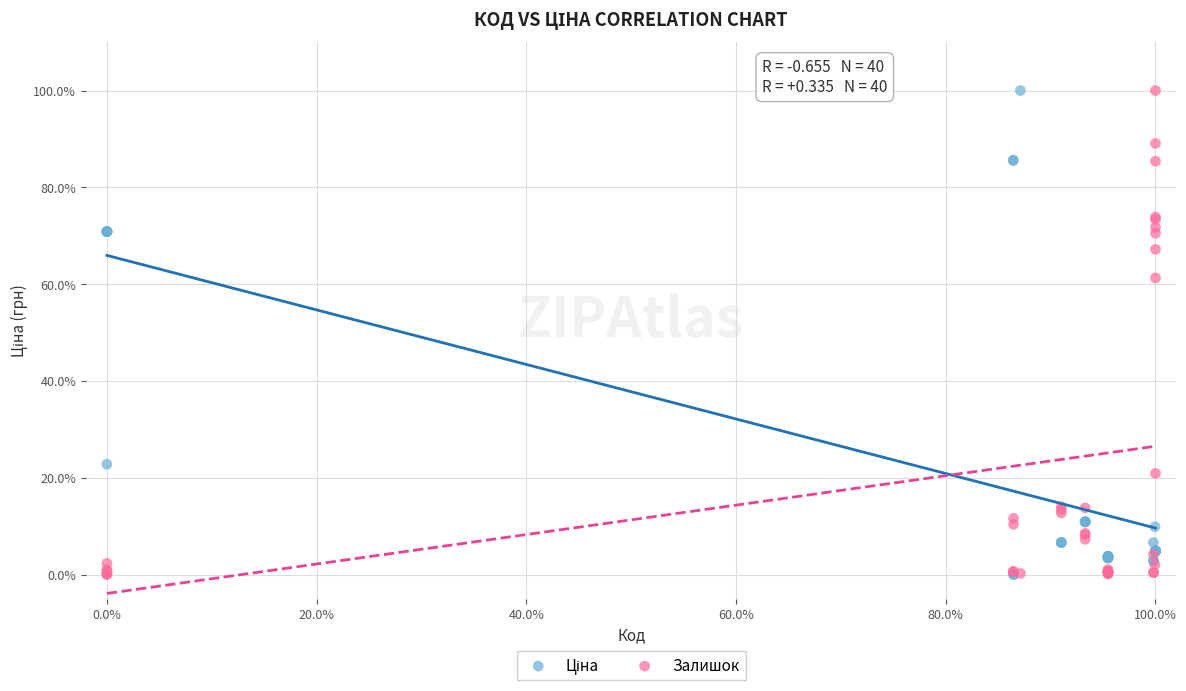

In the Залишок series, what Y value is closest to 50?

61.3